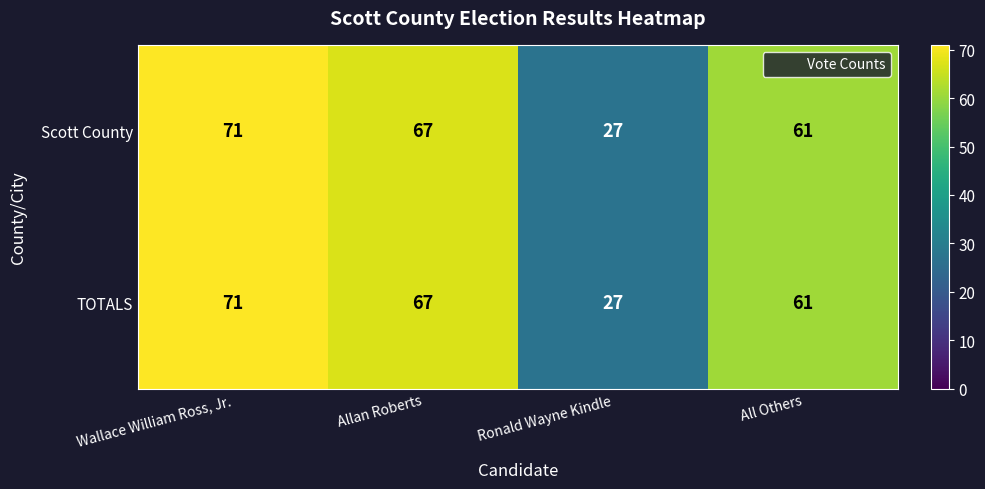

Is it true that TOTALS equals 28 at All Others?

False